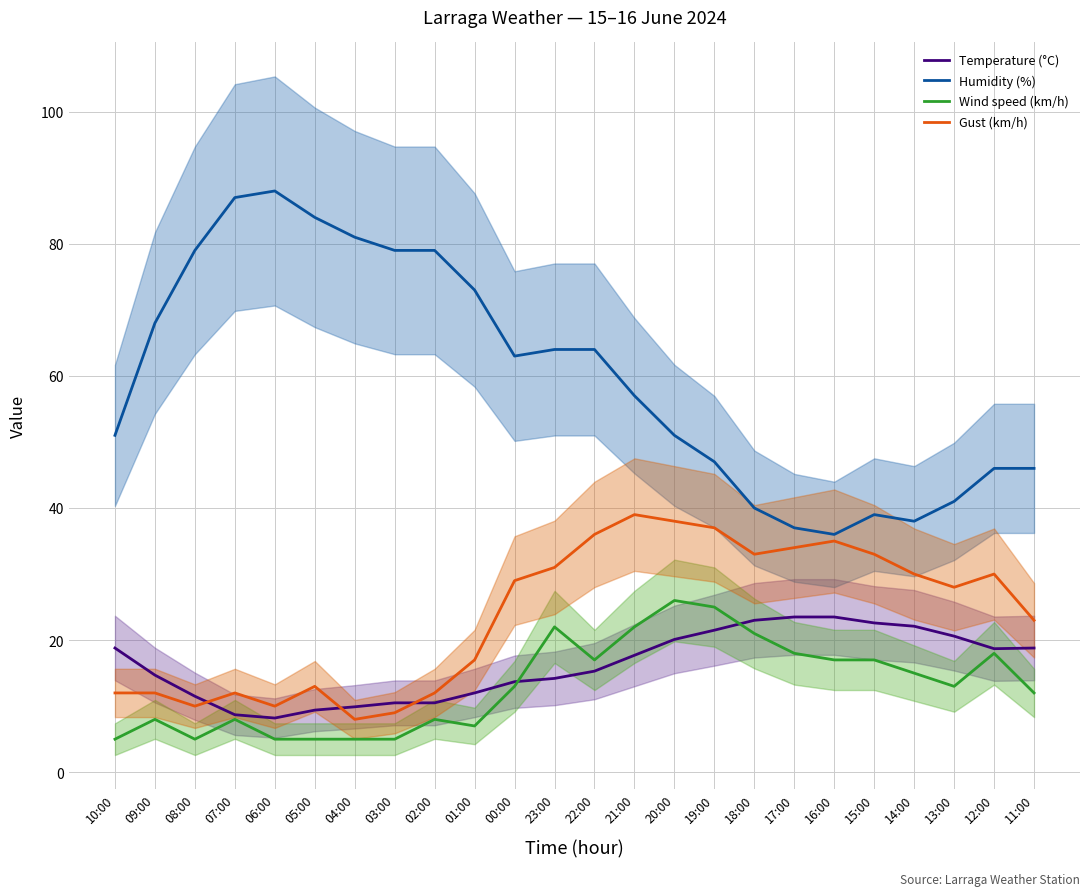

What are all the series names shown in the legend?

Temperature (°C), Humidity (%), Wind speed (km/h), Gust (km/h)